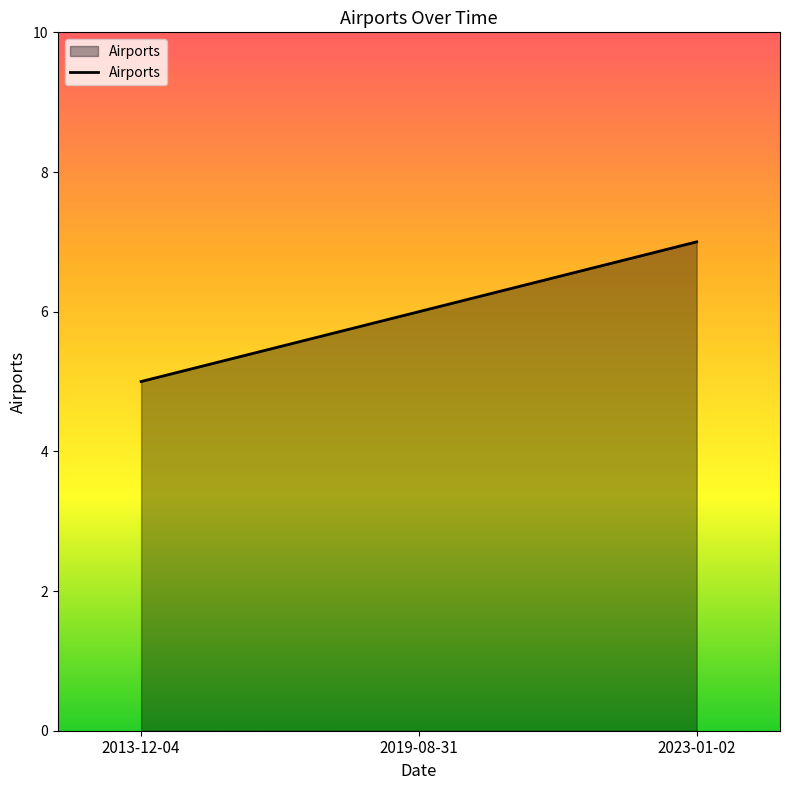

The chart shows a value of 2 at 2023-01-02. True or false?

False